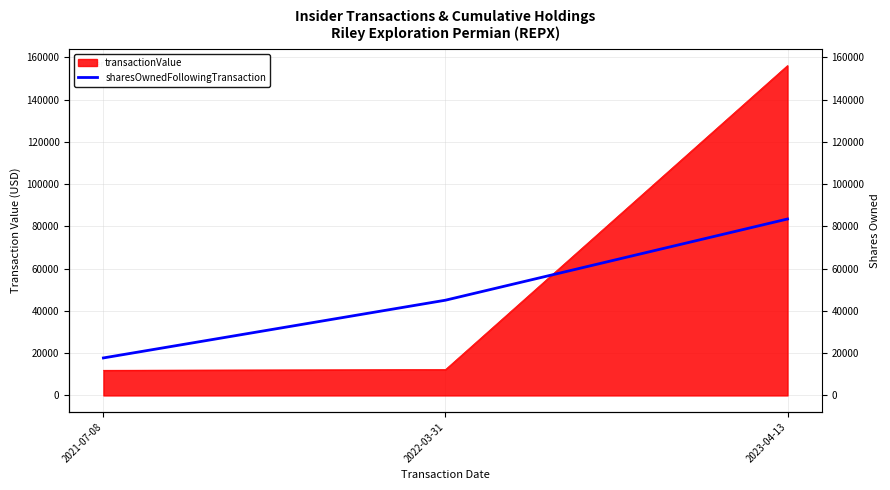

List the labels in order of value, largest first.

2023-04-13, 2022-03-31, 2021-07-08